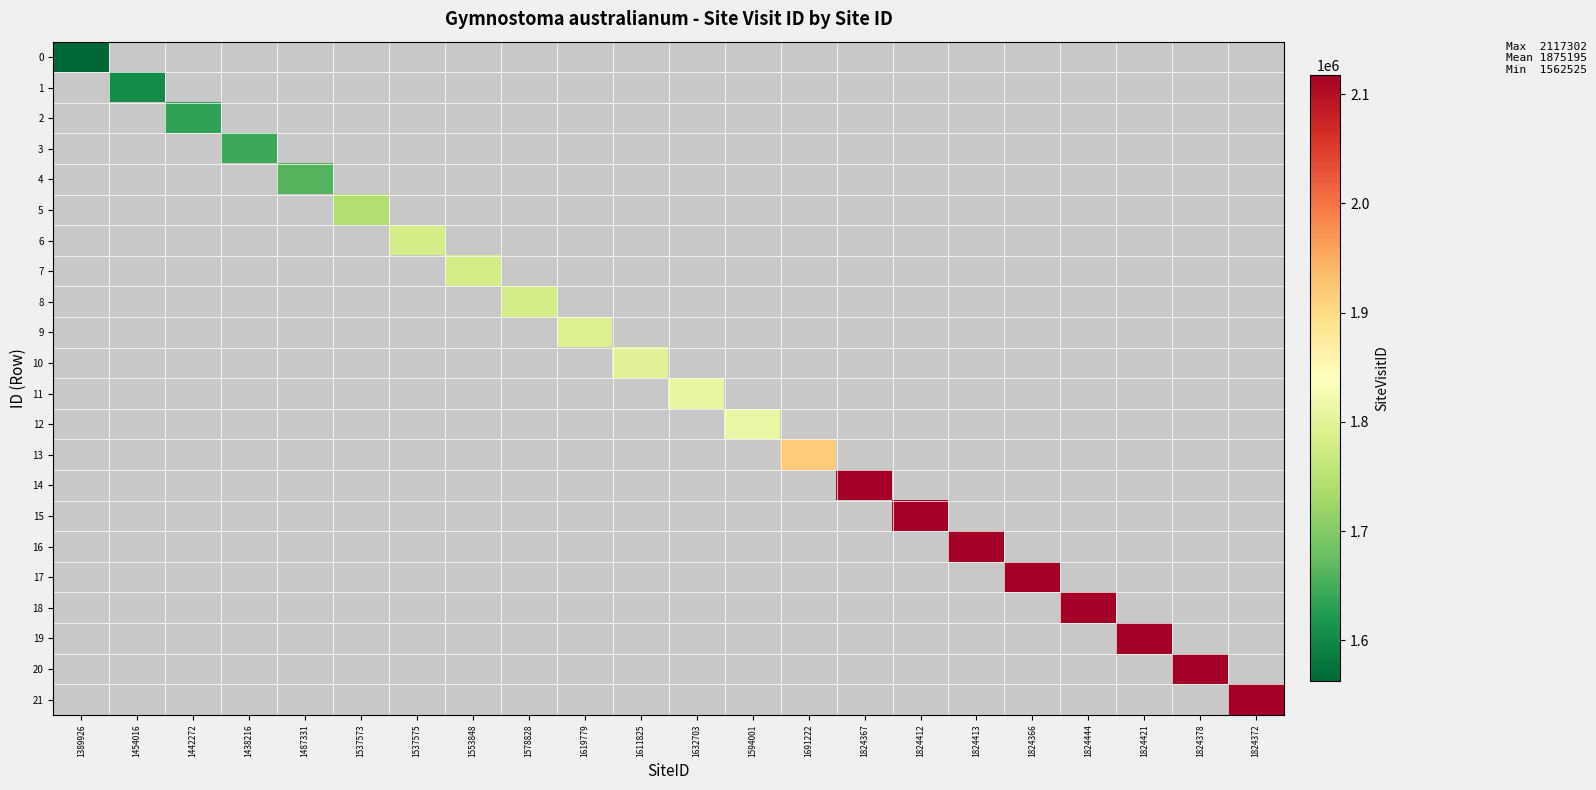

What is the minimum value shown in the chart?

1562525.0